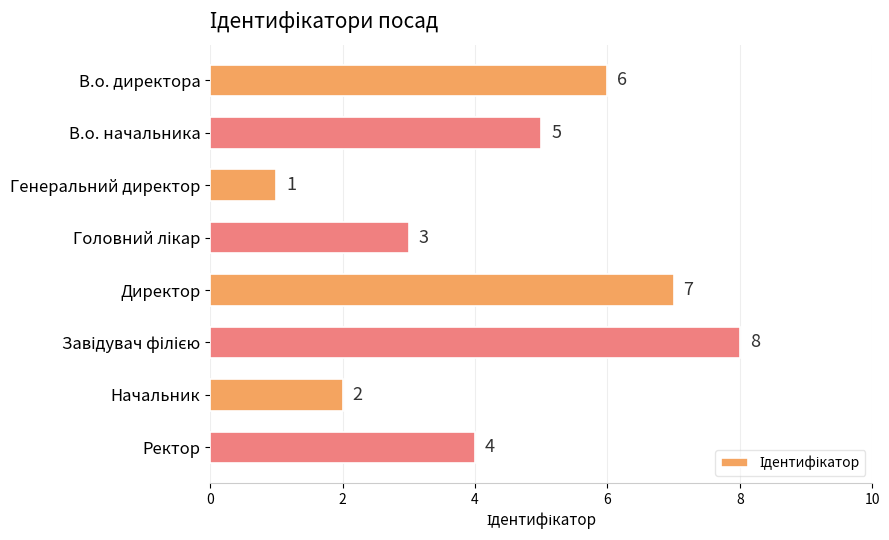

At which category does the chart reach its minimum across all series?

Генеральний директор